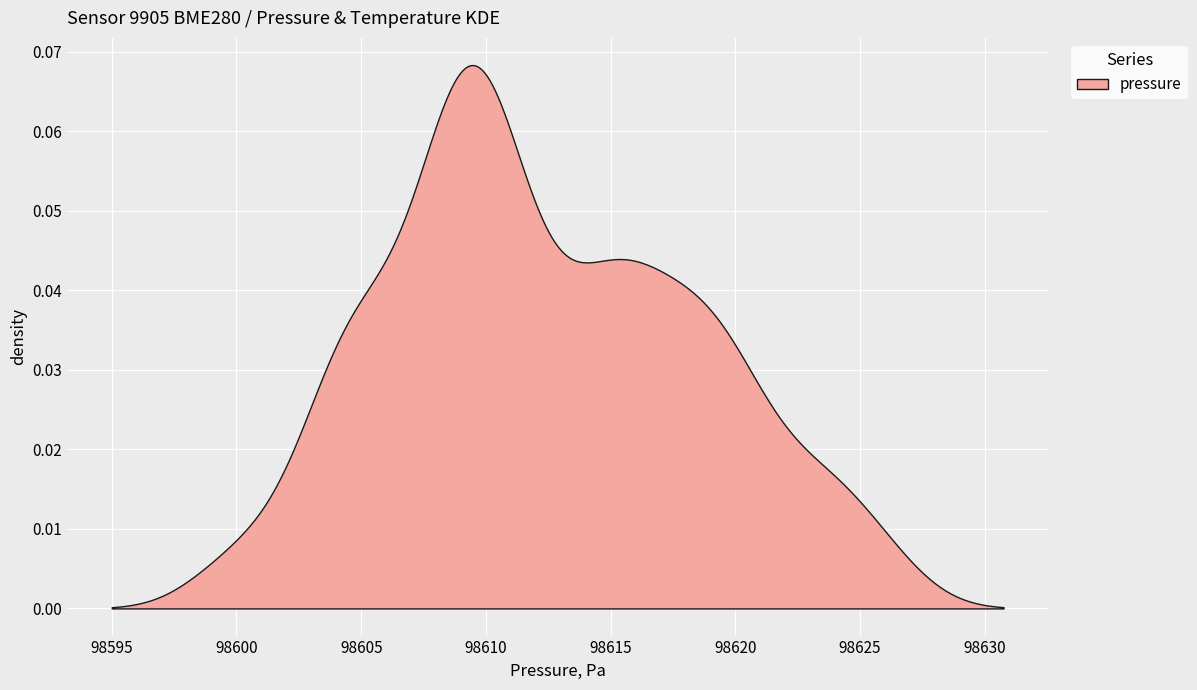

How many data points does each series have?

40